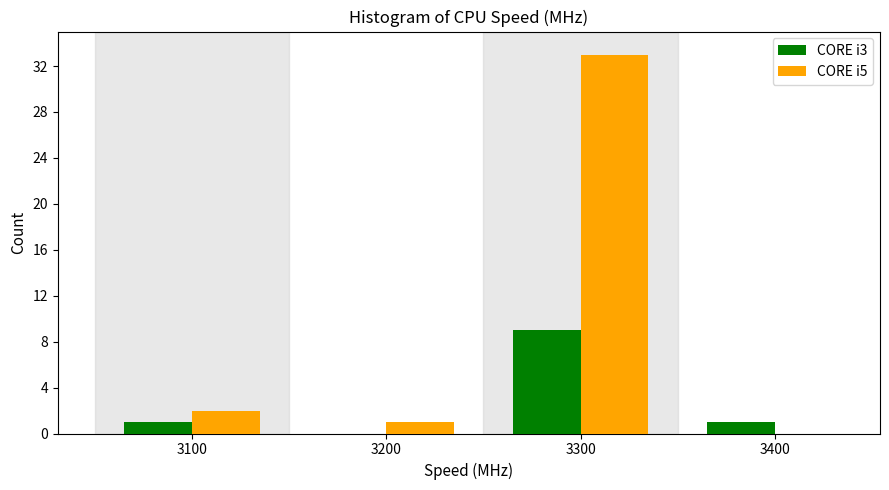

Reading left to right, list all the values displayed in this chart.

CORE i3: 3100=1	3200=0	3300=9	3400=1
CORE i5: 3100=2	3200=1	3300=33	3400=0